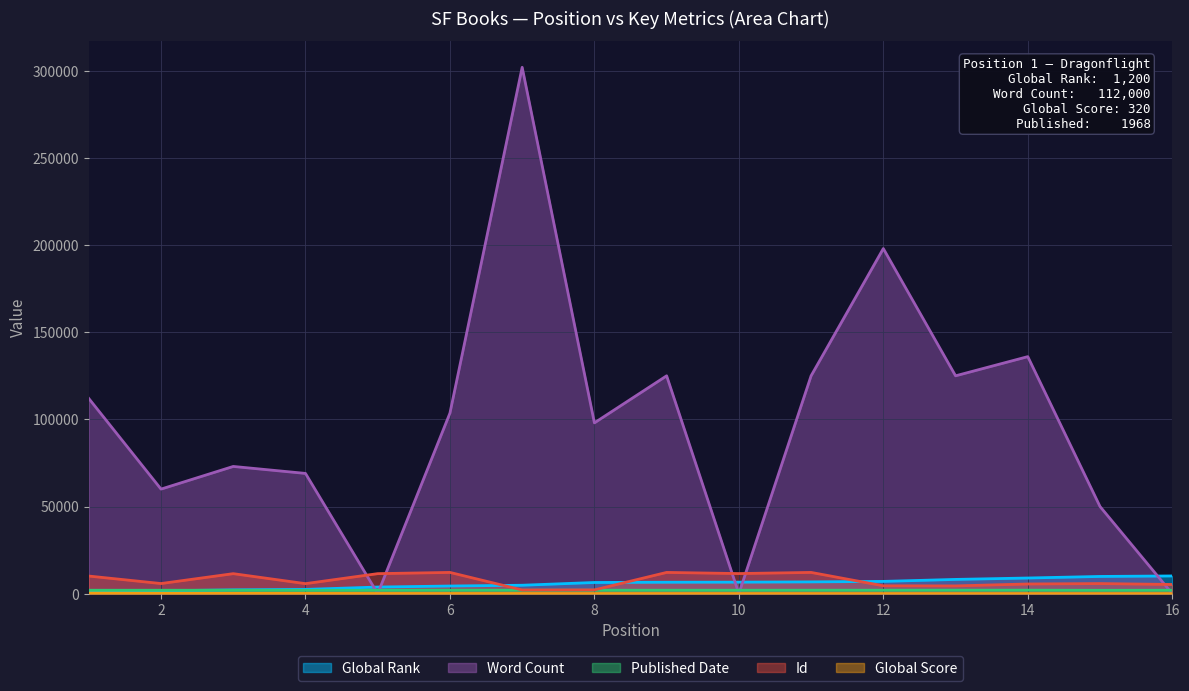

True or false: Global Rank has more than 1 interior local peaks.

False